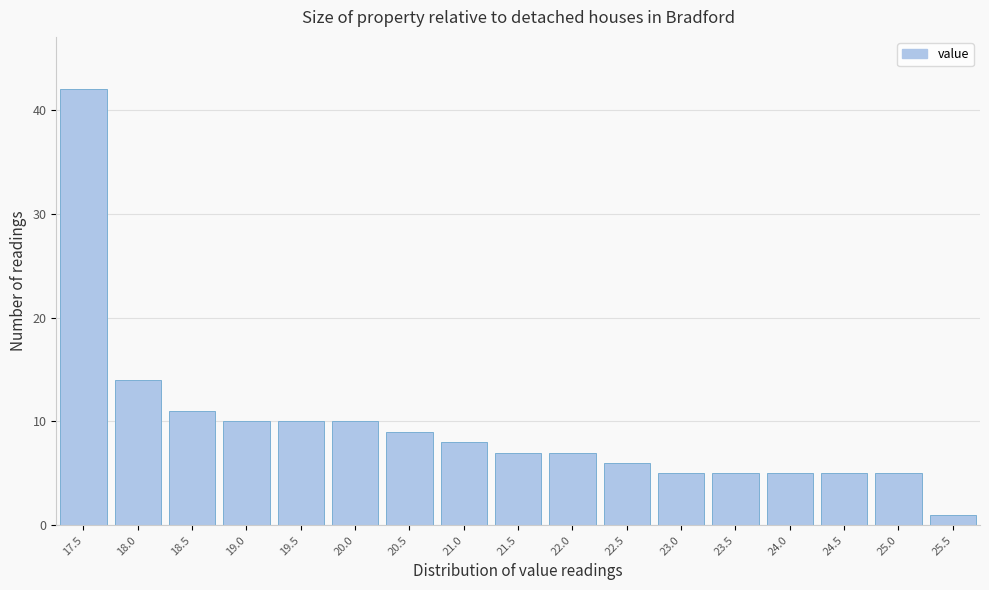

Reading left to right, list every bar in this chart as the range it spans on the x-axis followed by its height. The values are not printed on the chart, so give them approximately, as read against the axis.

17.25 to 17.75: 42
17.75 to 18.25: 14
18.25 to 18.75: 11
18.75 to 19.25: 10
19.25 to 19.75: 10
19.75 to 20.25: 10
20.25 to 20.75: 9
20.75 to 21.25: 8
21.25 to 21.75: 7
21.75 to 22.25: 7
22.25 to 22.75: 6
22.75 to 23.25: 5
23.25 to 23.75: 5
23.75 to 24.25: 5
24.25 to 24.75: 5
24.75 to 25.25: 5
25.25 to 25.75: 1